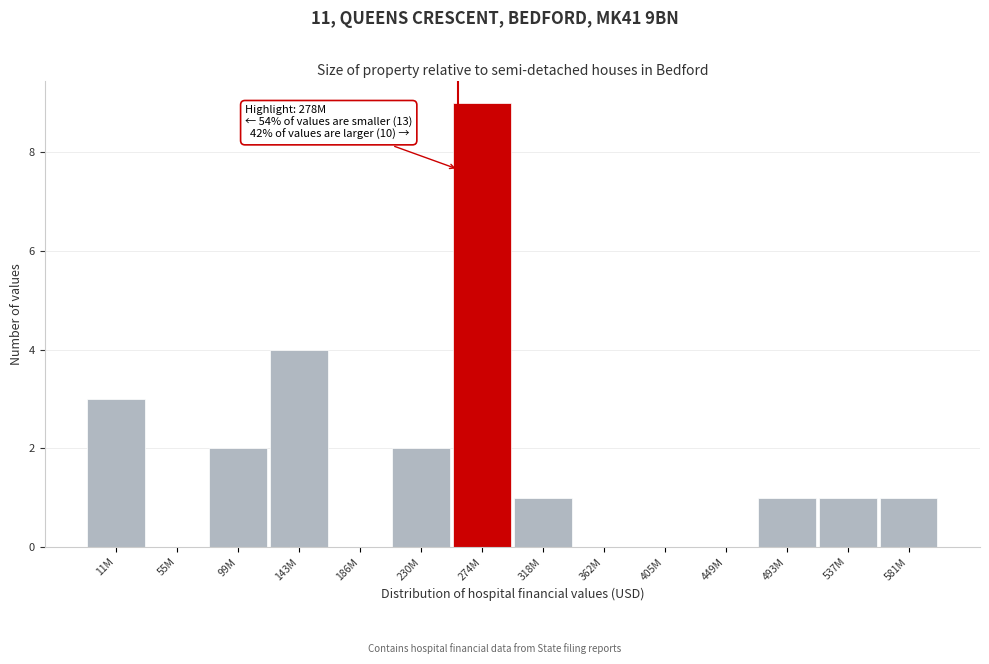

Reading left to right, extract all data points from this chart.

11M=3	55M=0	99M=2	143M=4	186M=0	230M=2	274M=9	318M=1	362M=0	405M=0	449M=0	493M=1	537M=1	581M=1